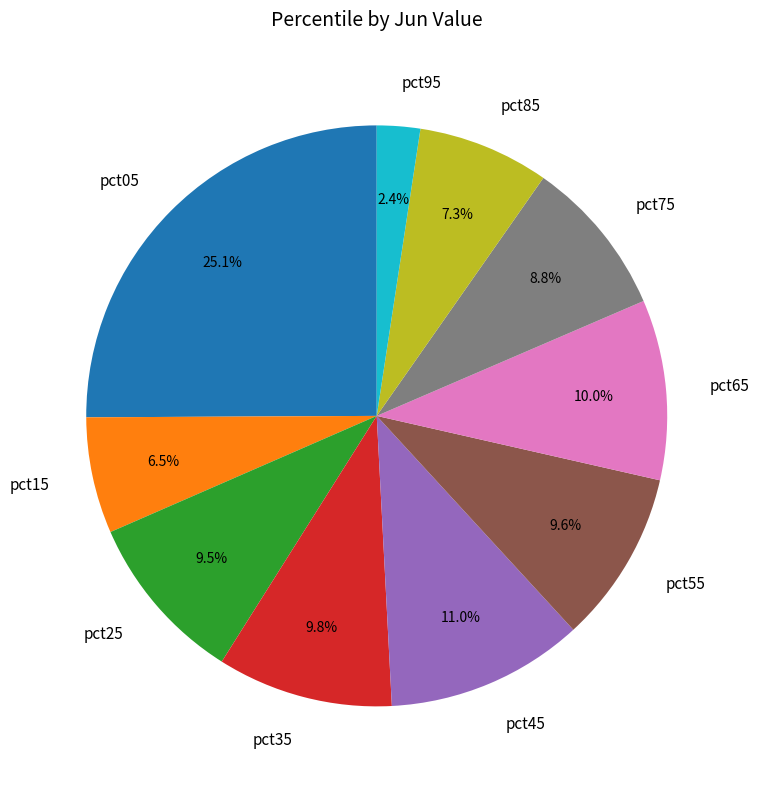

How many slices are in this pie chart?

10